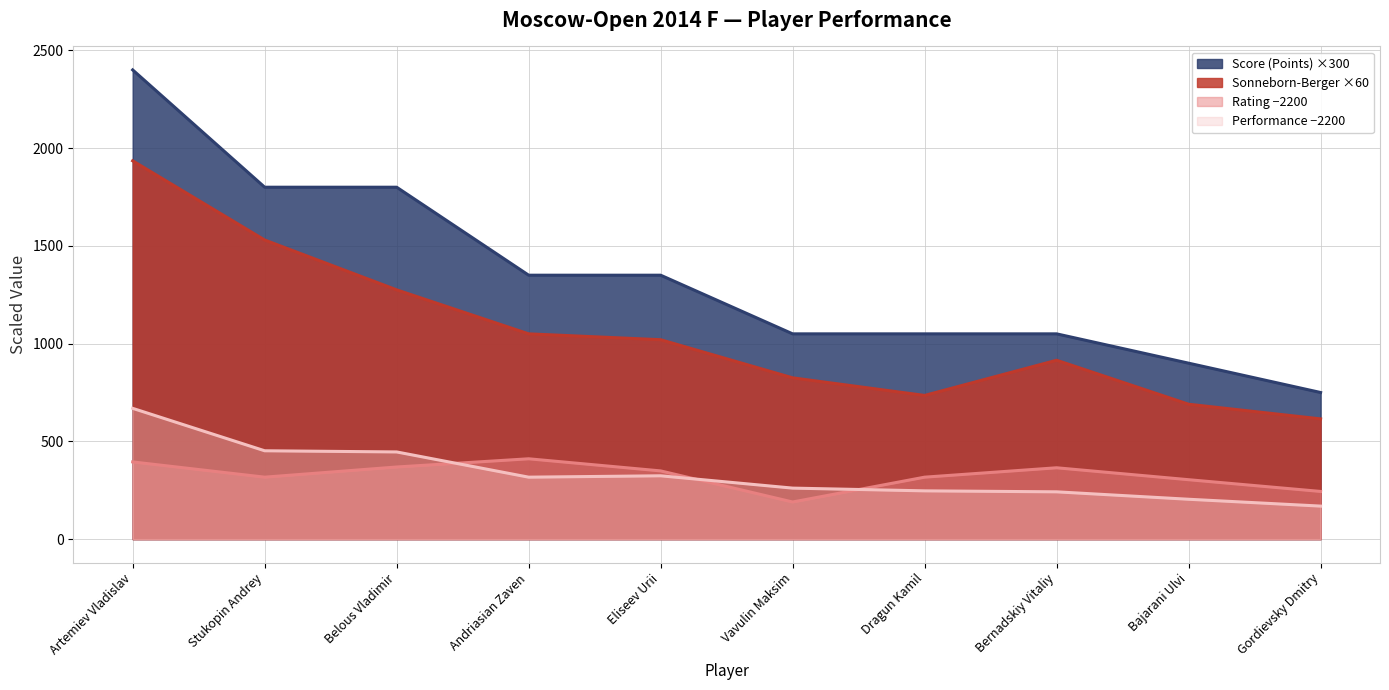

Reading right to left, list all the values displayed in this chart.

Score (Points): 750	900	1050	1050	1050	1350	1350	1800	1800	2400
Rating: 244	304	365	317	190	349	411	369	317	395
Performance Rating: 169	204	242	247	261	324	317	446	452	669
Sonneborn-Berger: 615	690	915	735	825	1020	1050	1275	1530	1935